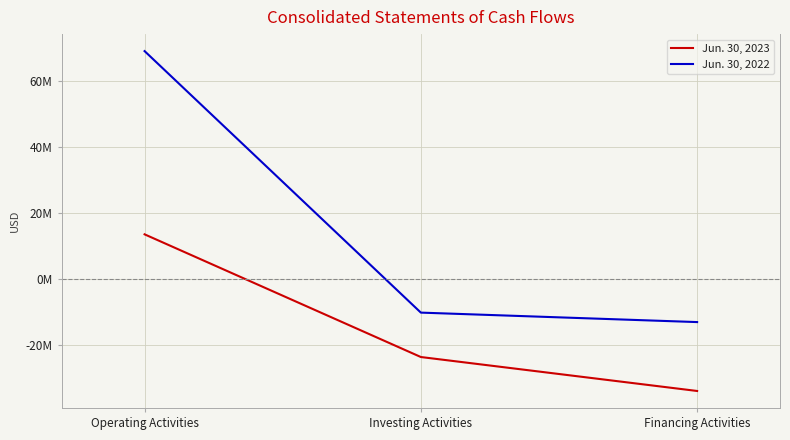

Reading left to right, list all the values displayed in this chart.

Jun. 30, 2023: Operating Activities=13579410	Investing Activities=-23678325	Financing Activities=-33989831
Jun. 30, 2022: Operating Activities=69225065	Investing Activities=-10191796	Financing Activities=-13066781